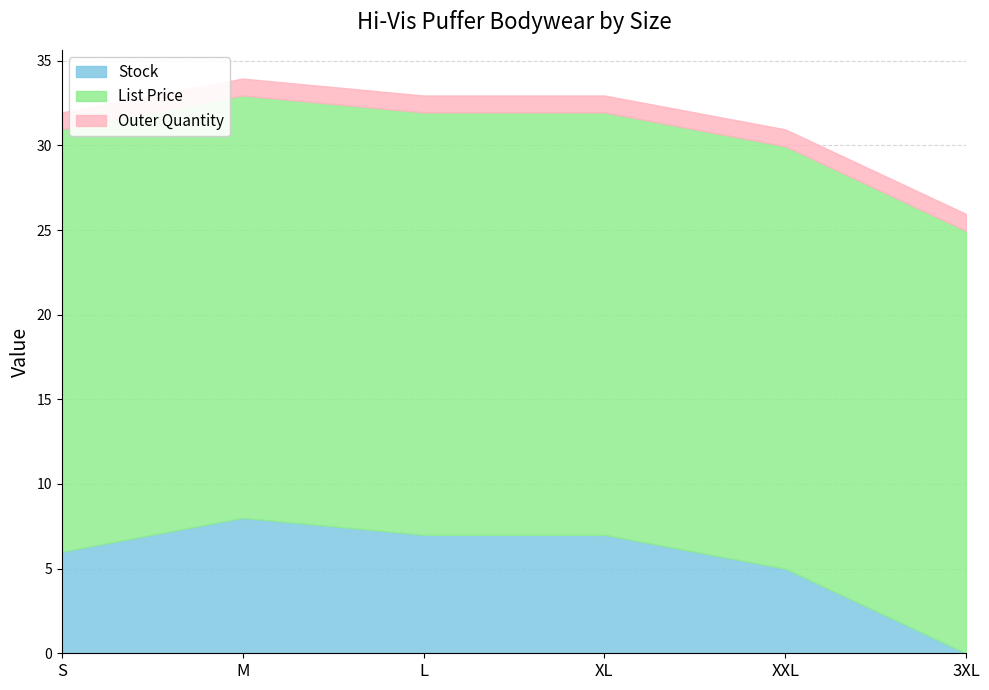

Between which two adjacent categories do Stock and Outer Quantity first intersect?

XXL and 3XL